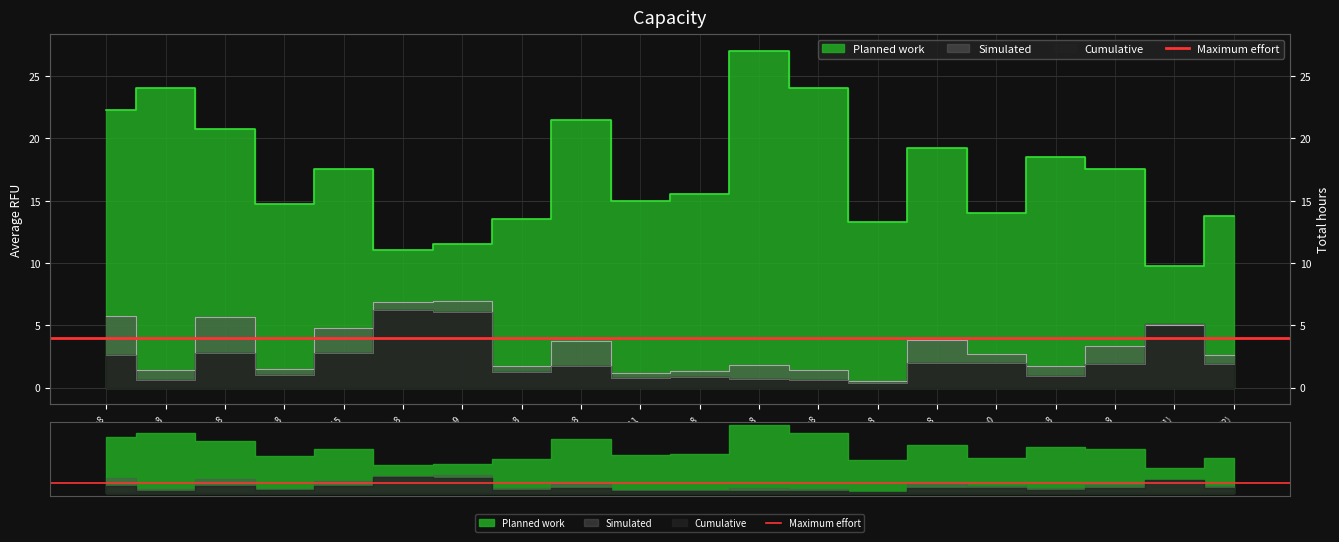

What is the maximum value shown in the chart?

27.0